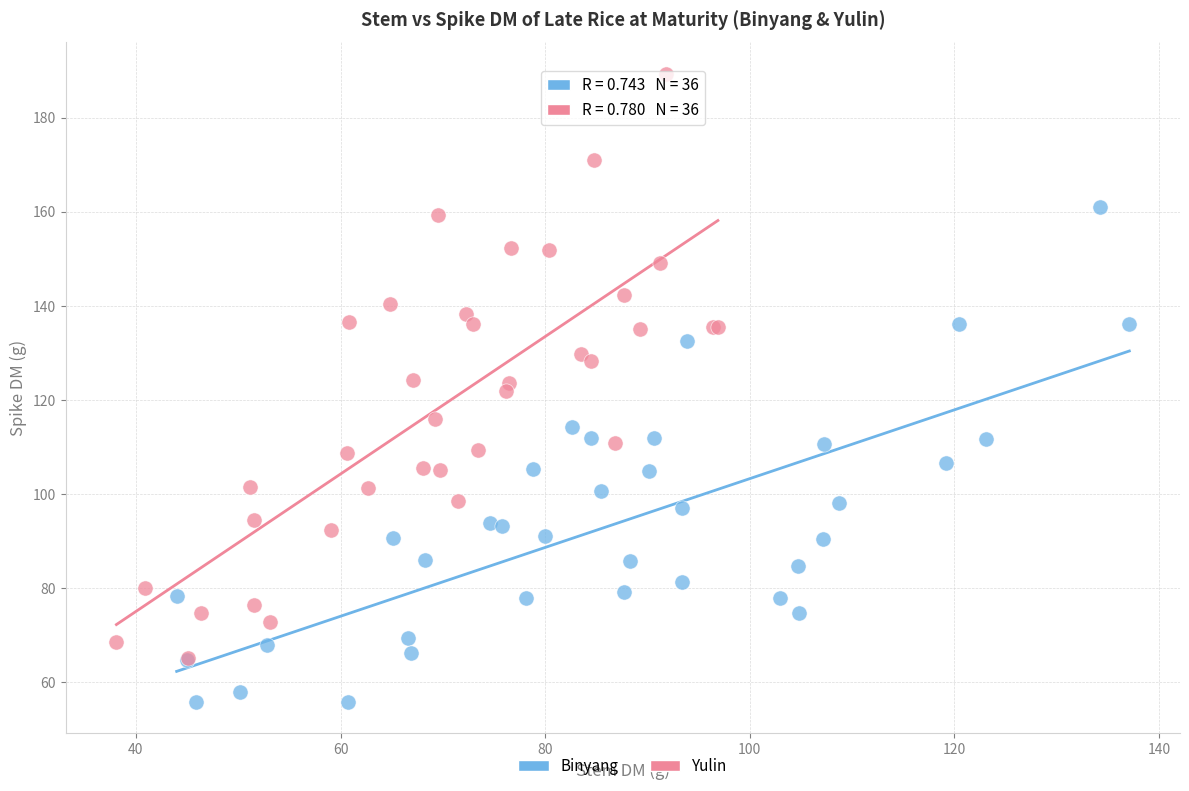

What are all the series names shown in the legend?

Binyang, Yulin